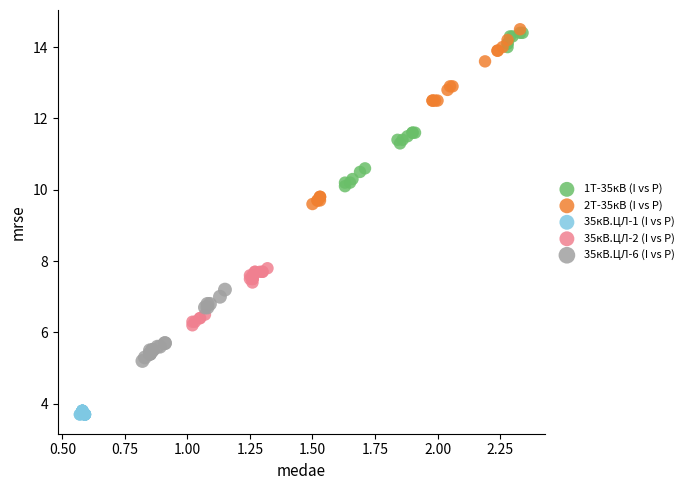

What are all the series names shown in the legend?

1T-35кВ (I vs P), 2T-35кВ (I vs P), 35кВ.ЦЛ-1 (I vs P), 35кВ.ЦЛ-2 (I vs P), 35кВ.ЦЛ-6 (I vs P)